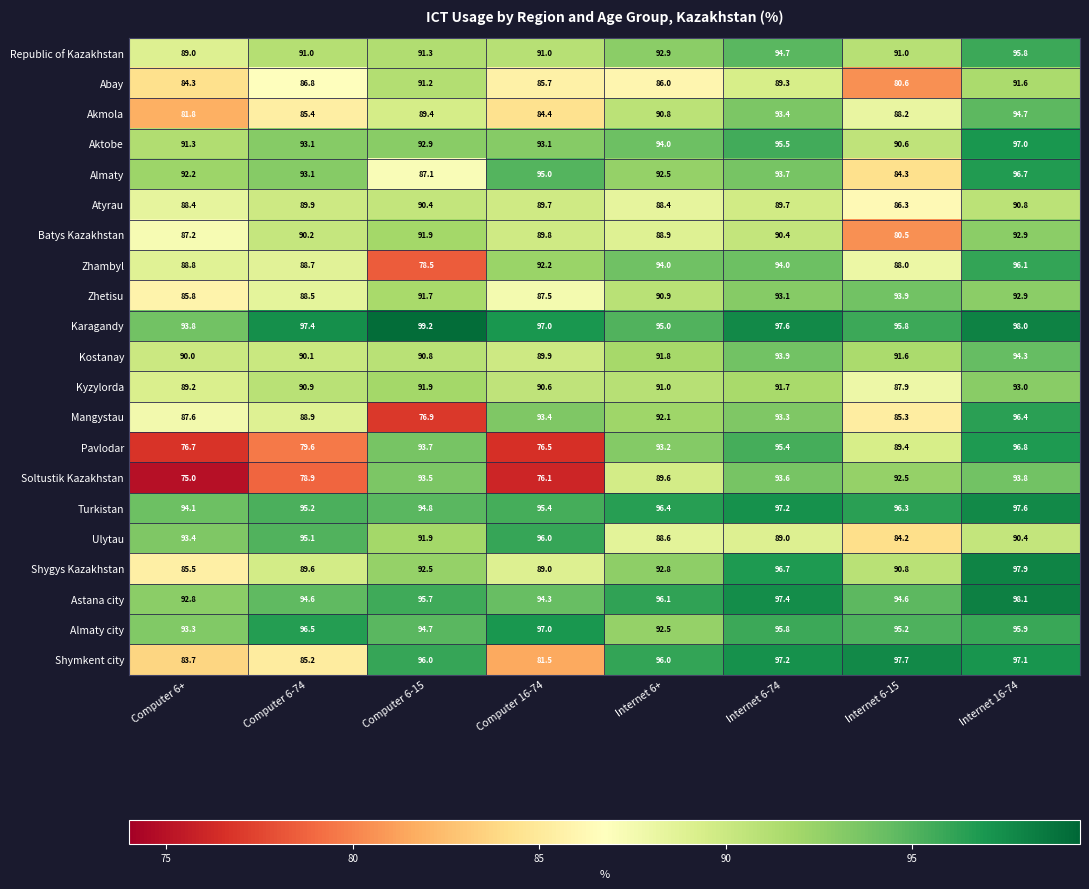

At which category is the sum across all series the highest?

Internet 16-74